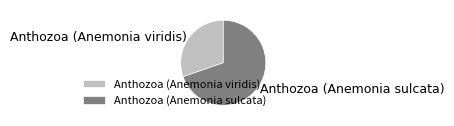

Rank the categories by value from lowest to highest.

Anthozoa (Anemonia viridis), Anthozoa (Anemonia sulcata)